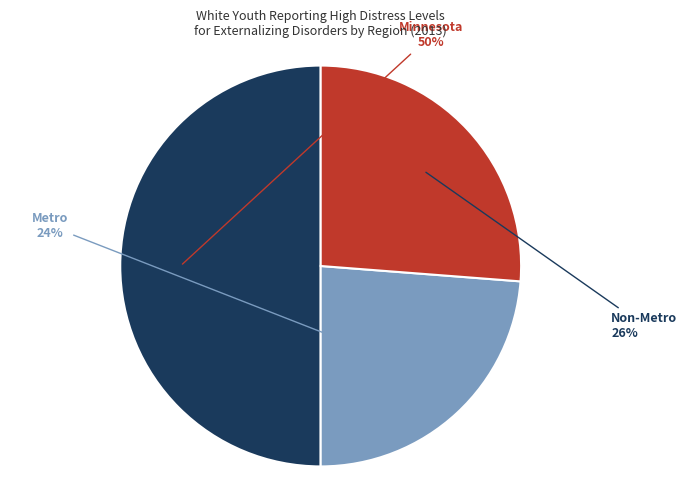

To the nearest percent, what is the average slice percentage?

33%